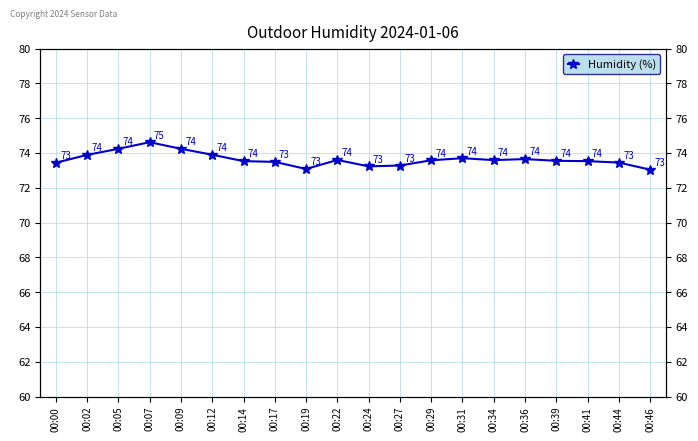

What is the change in value from 00:00 to 00:05?

+0.8